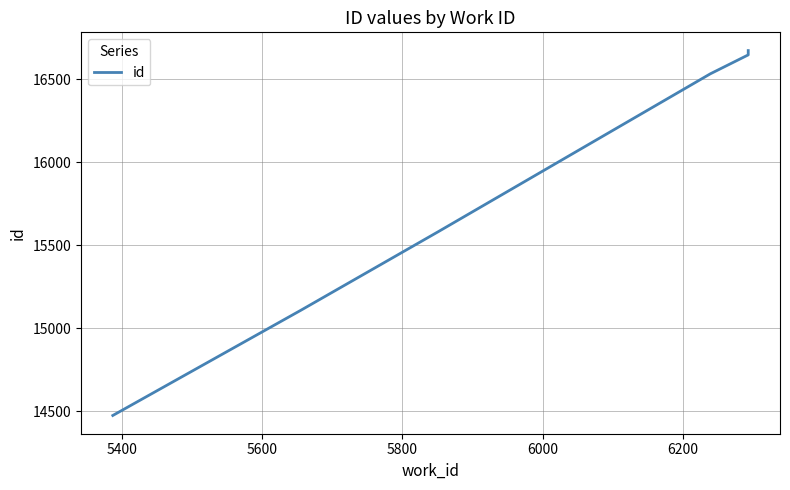

True or false: there are more than 2 points higher than both neighbors.

False